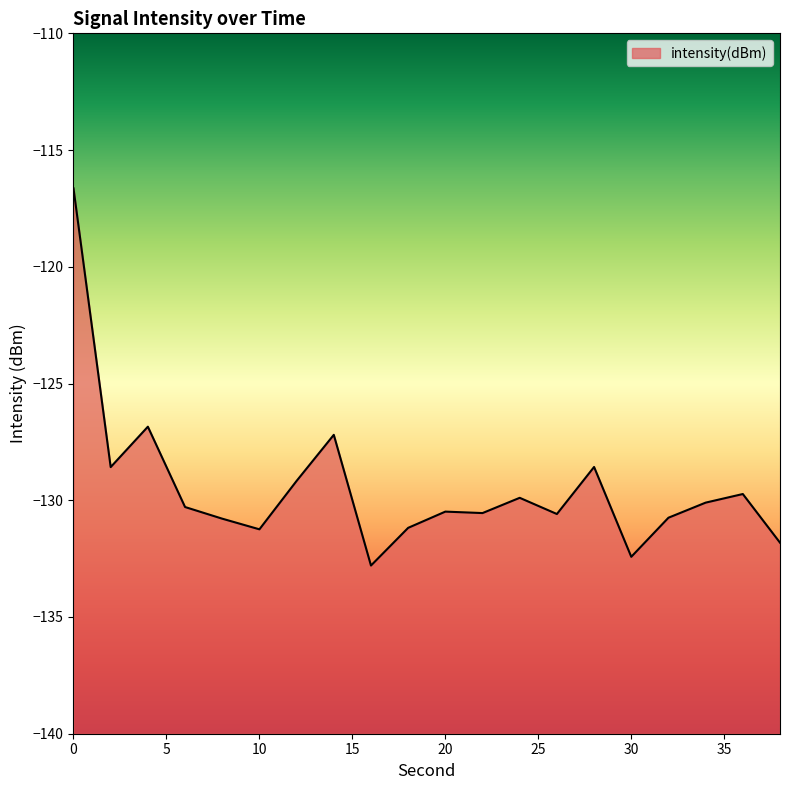

Reading left to right, extract all data points from this chart.

0=-116.6	2=-128.6	4=-126.8	6=-130.3	8=-130.8	10=-131.2	12=-129.2	14=-127.2	16=-132.8	18=-131.2	20=-130.5	22=-130.5	24=-129.9	26=-130.6	28=-128.6	30=-132.4	32=-130.7	34=-130.1	36=-129.7	38=-131.8